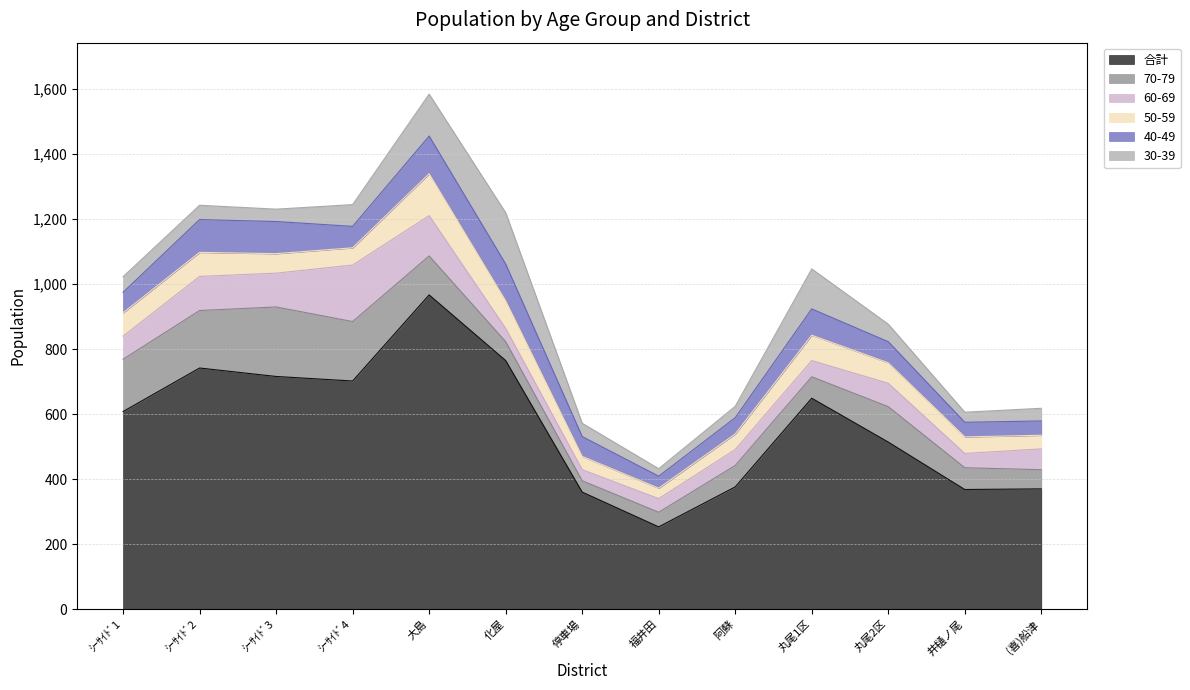

The 30-39 series shows 31 at 井樋ノ尾. True or false?

True